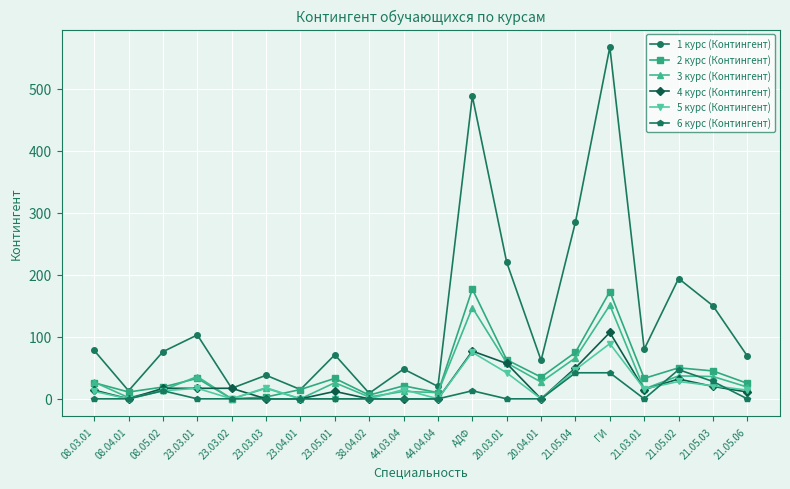

What are all the series names shown in the legend?

1 курс (Контингент), 2 курс (Контингент), 3 курс (Контингент), 4 курс (Контингент), 5 курс (Контингент), 6 курс (Контингент)